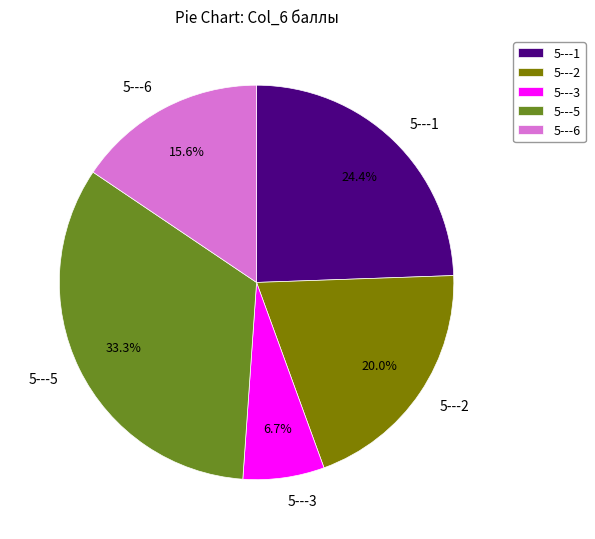

What percentage is the 5---1 slice, to the nearest percent?

24%